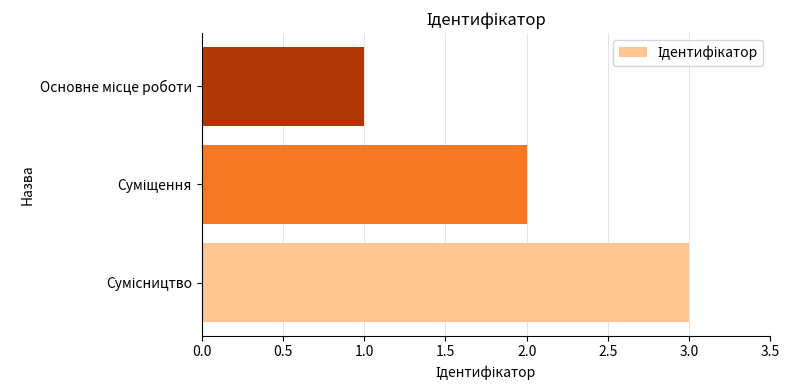

What is the sum of all values?

6